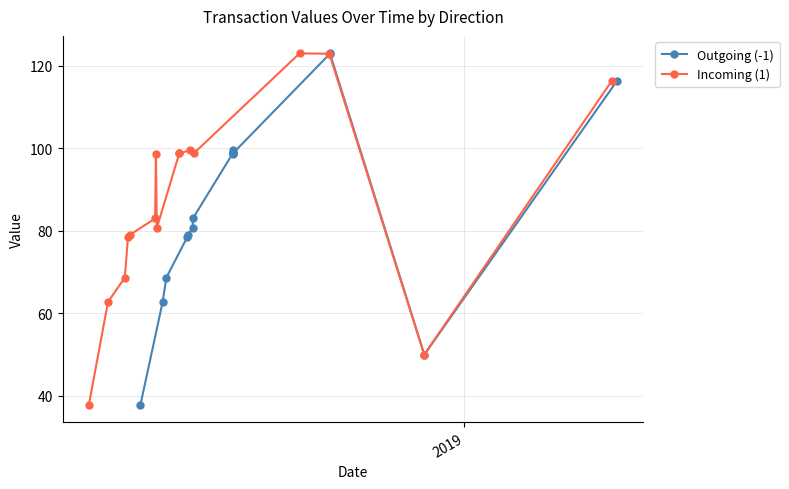

What is the highest value of the Incoming (1) series?

123.0